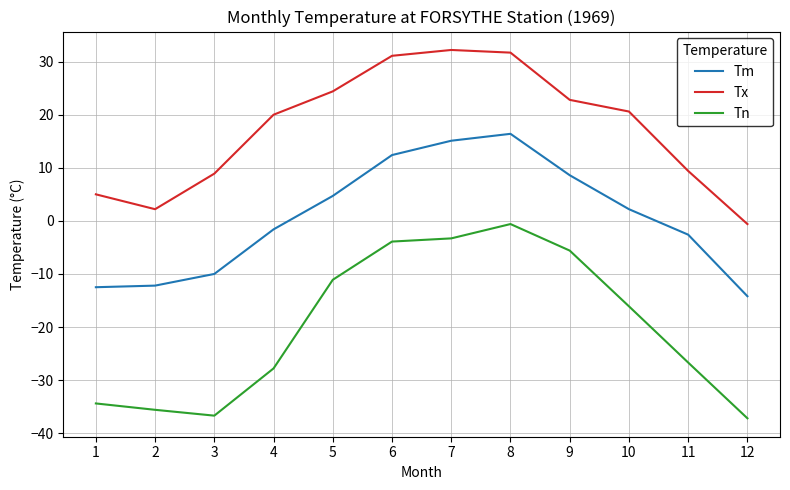

What is the maximum value for Tm?

16.4